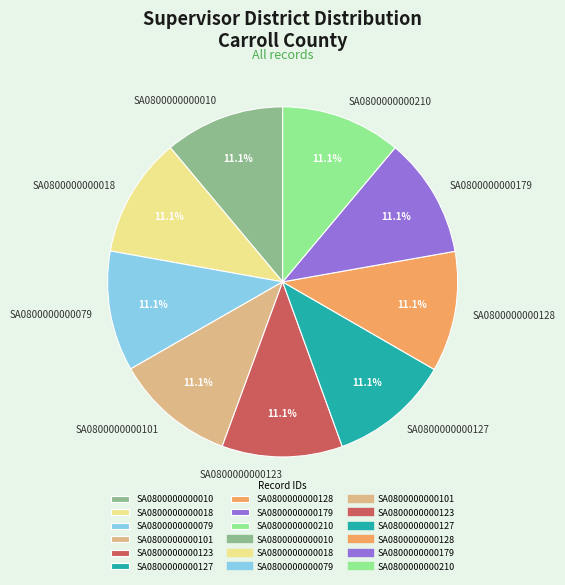

What percentage is NOT represented by SA0800000000210?

88.9%